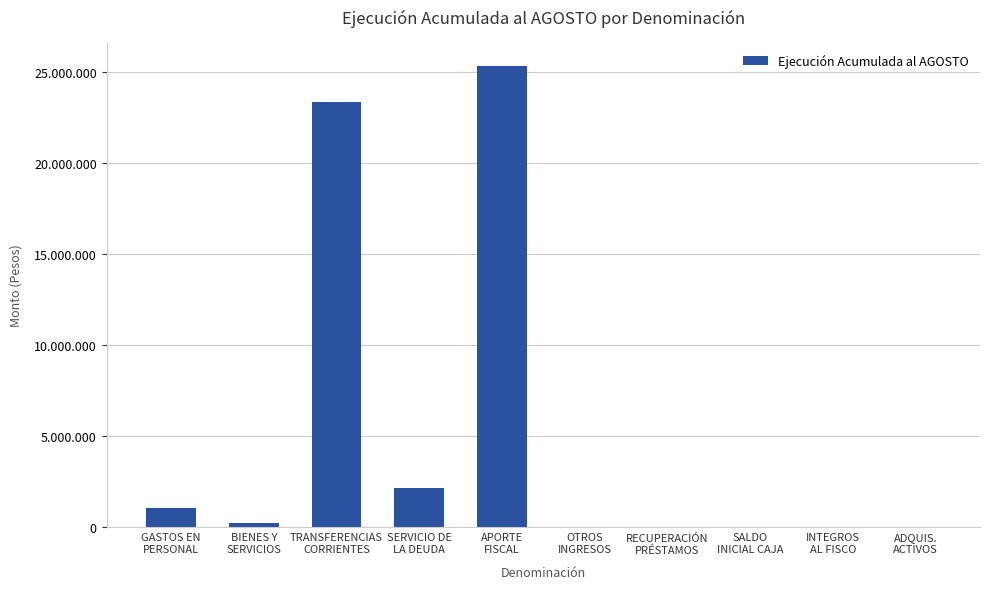

What is the approximate value at APORTE
FISCAL, to the nearest 50?

25350850